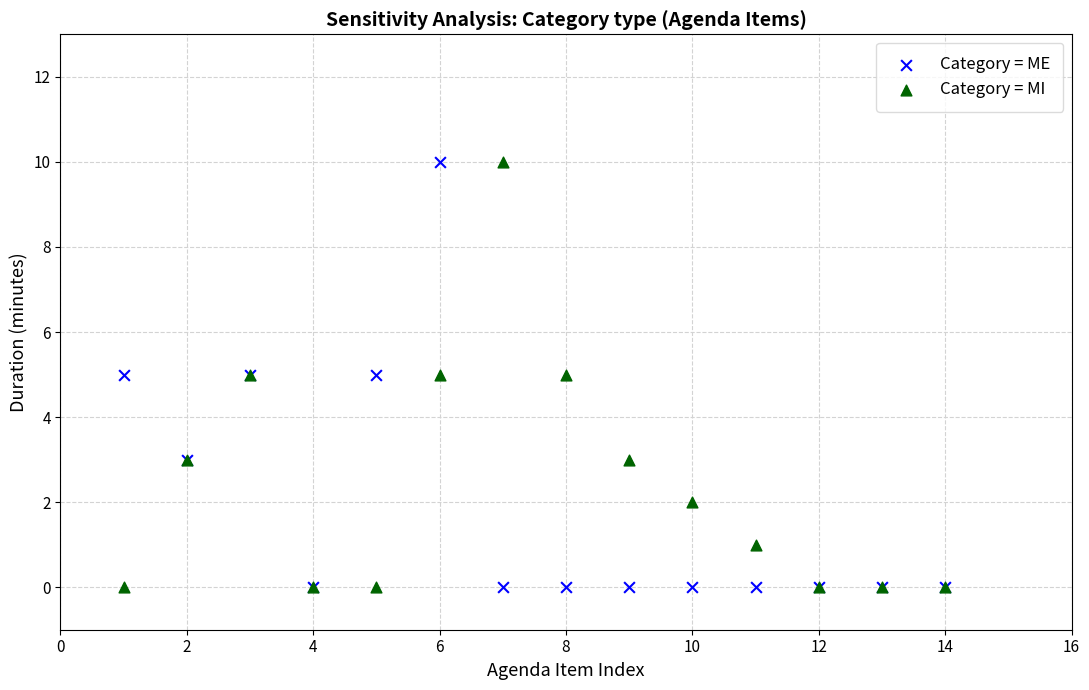

What are all the series names shown in the legend?

Category = ME, Category = MI